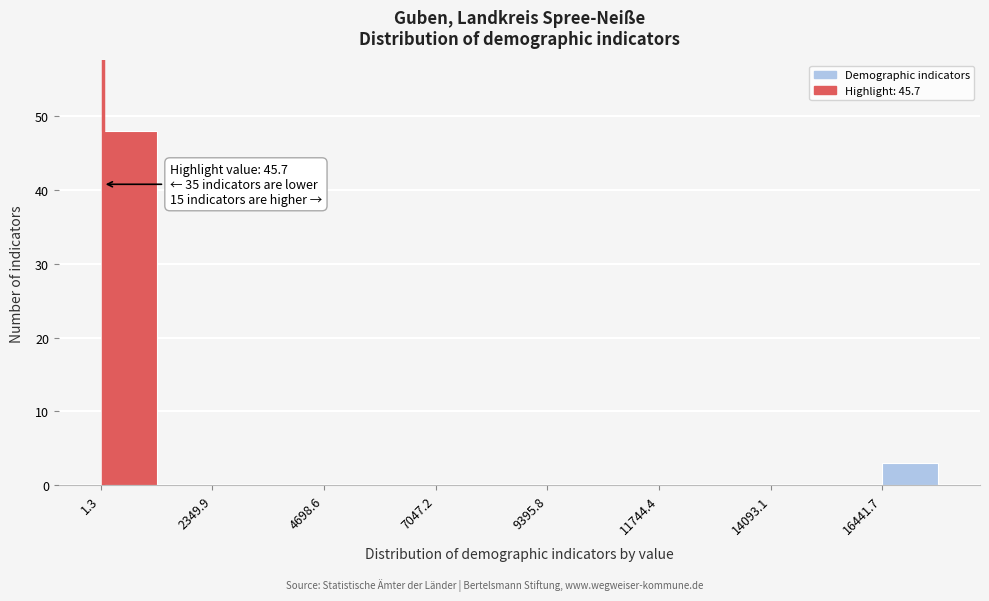

Around what value on the x-axis is the tallest bar? Give the approximate position of its centre, as read against the axis.

500